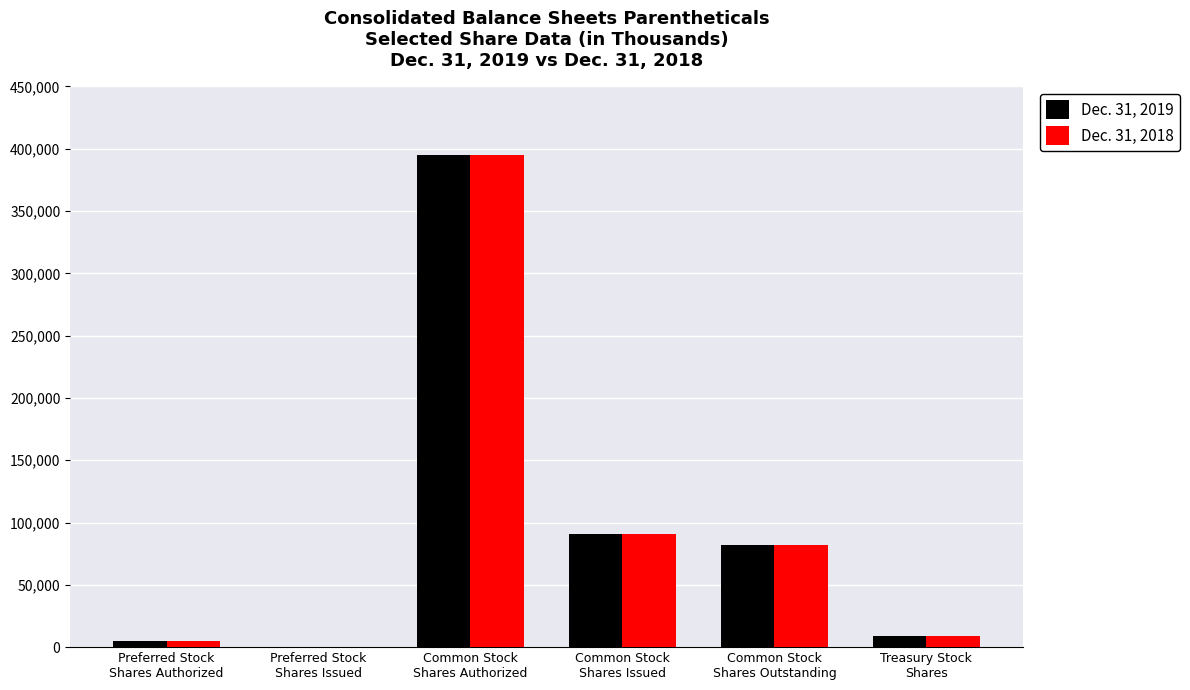

What is the highest value of the Dec. 31, 2019 series?

395000